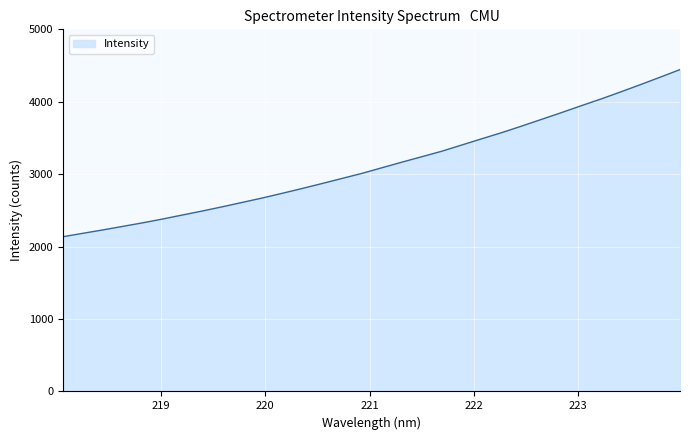

What is the smallest value displayed?

2137.1